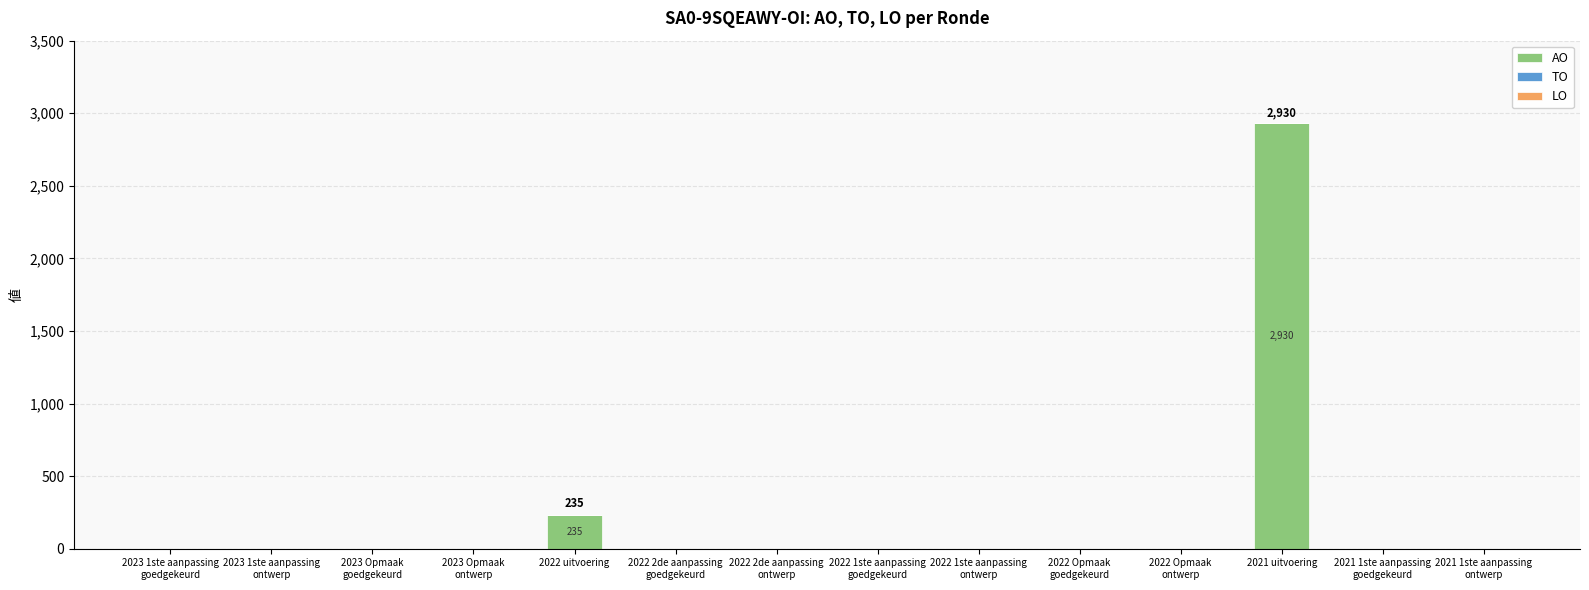

The value at 2021 uitvoering is 2930. True or false?

True